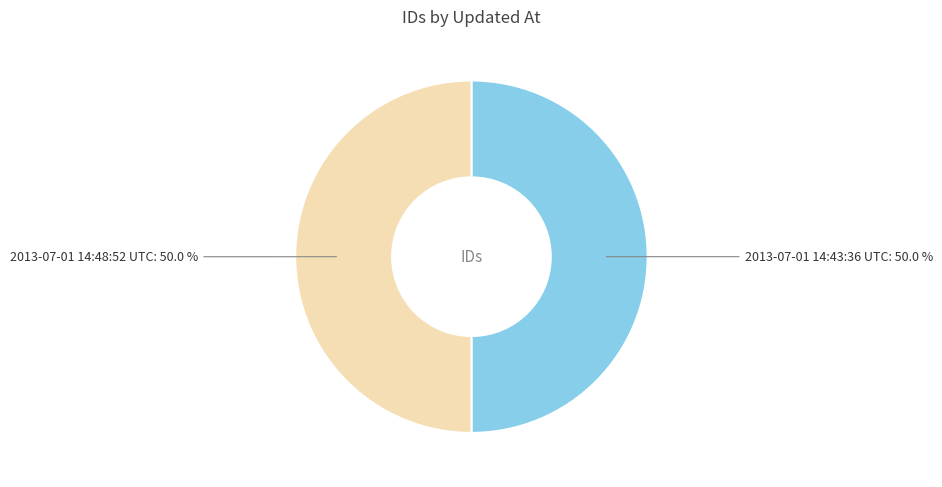

How many segments does this pie chart have?

2